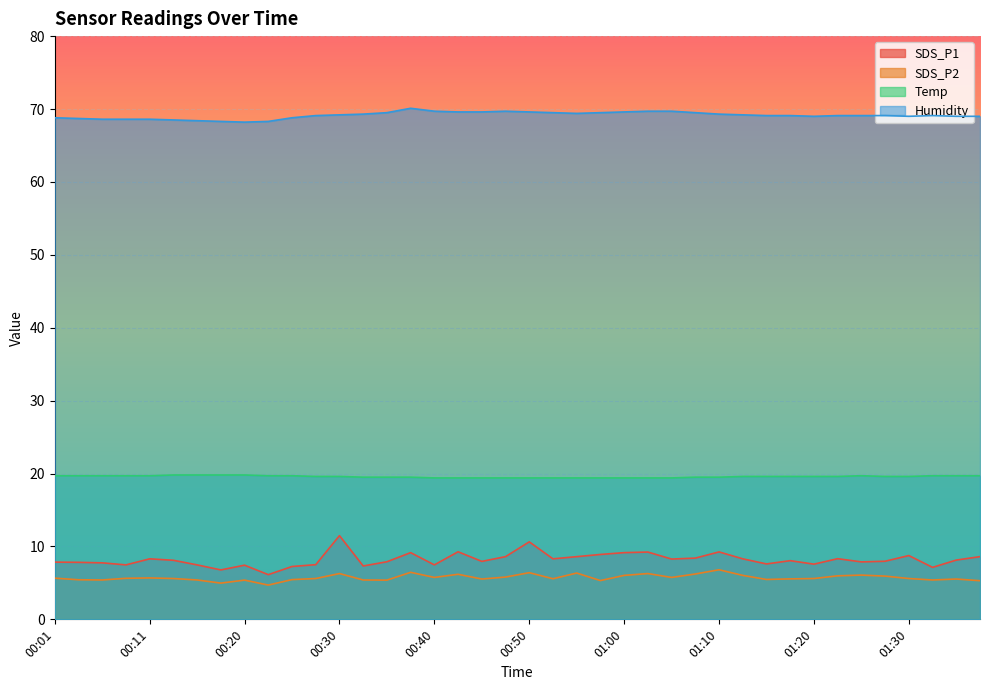

At which label is Temp closest to 19?

00:40